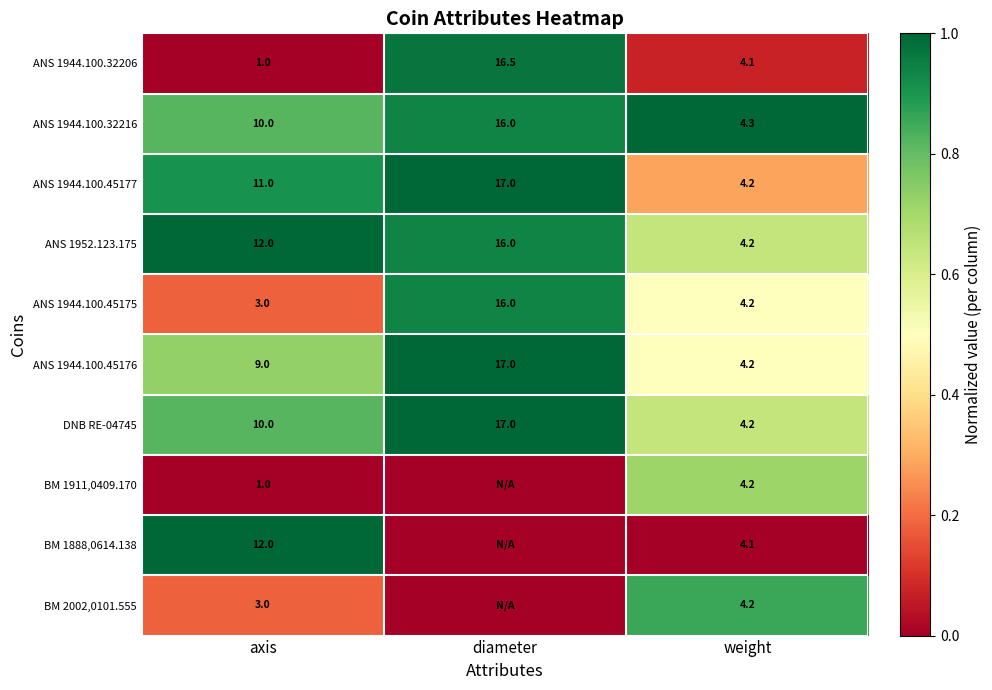

Is the value of BM 1911,0409.170 at axis greater than the value of ANS 1944.100.32206 at weight?

No